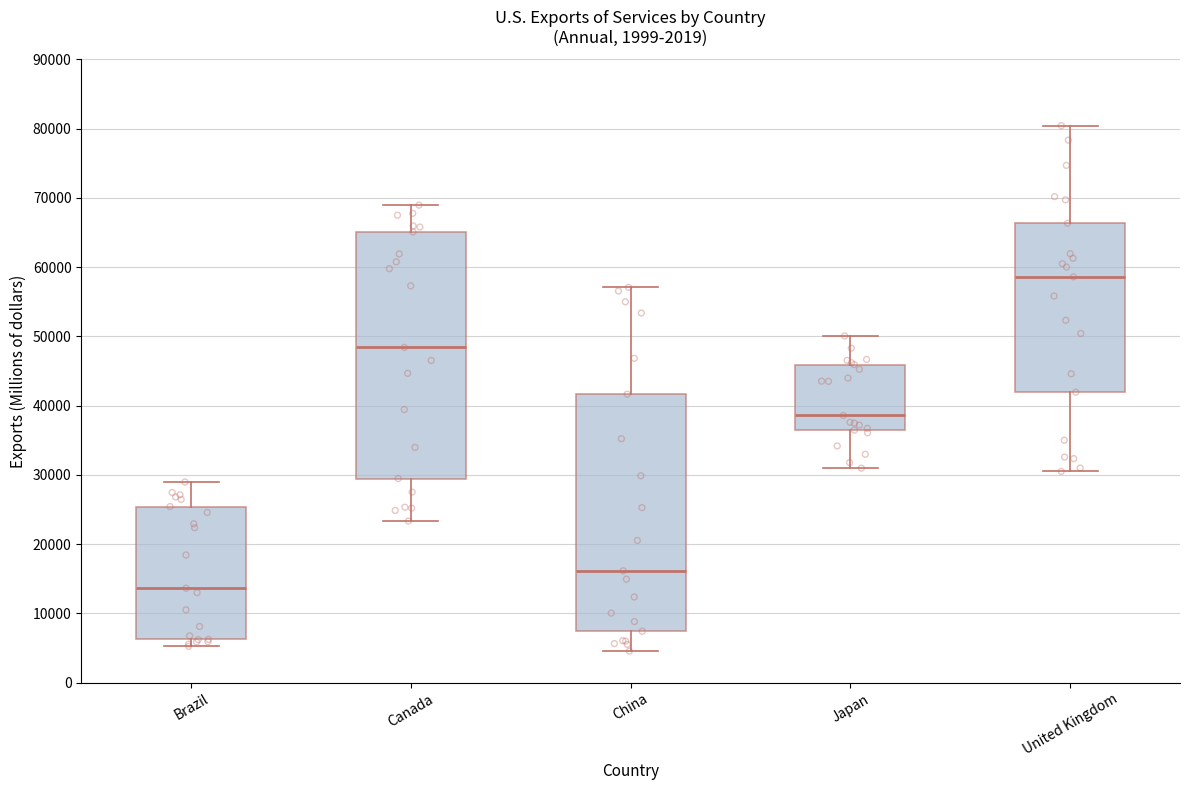

Reading left to right, transcribe this box plot: for each box, give where its median line is, the range the box spans, and where its two whiskers end, as read against the y-axis. The values are not printed on the chart, so give them approximately, as read against the axis.

Brazil: median 14000, box 6000 to 25000, whiskers 5000 to 29000
Canada: median 48000, box 29000 to 65000, whiskers 23000 to 69000
China: median 16000, box 7000 to 42000, whiskers 5000 to 57000
Japan: median 39000, box 36000 to 46000, whiskers 31000 to 50000
United Kingdom: median 59000, box 42000 to 66000, whiskers 30000 to 80000